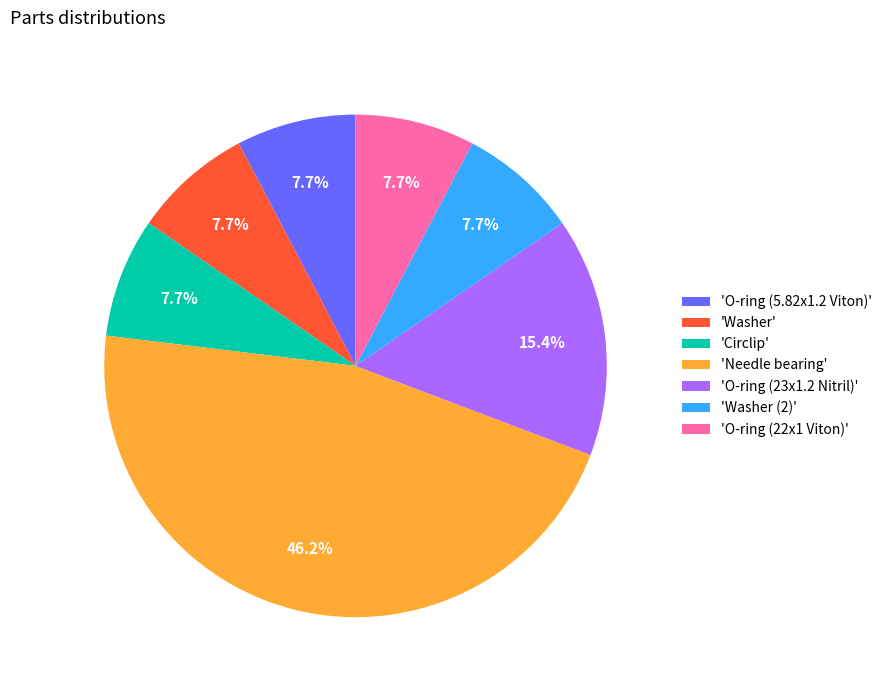

To the nearest percent, what is the average slice percentage?

14%